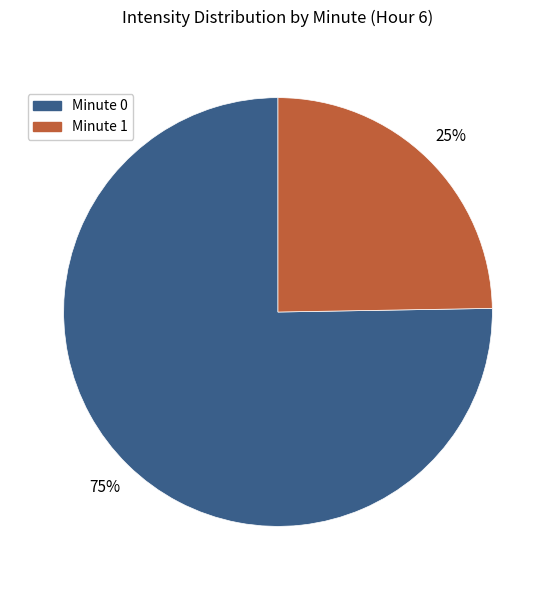

What is the ratio of the value at Minute 0 to the value at Minute 1?

3.0